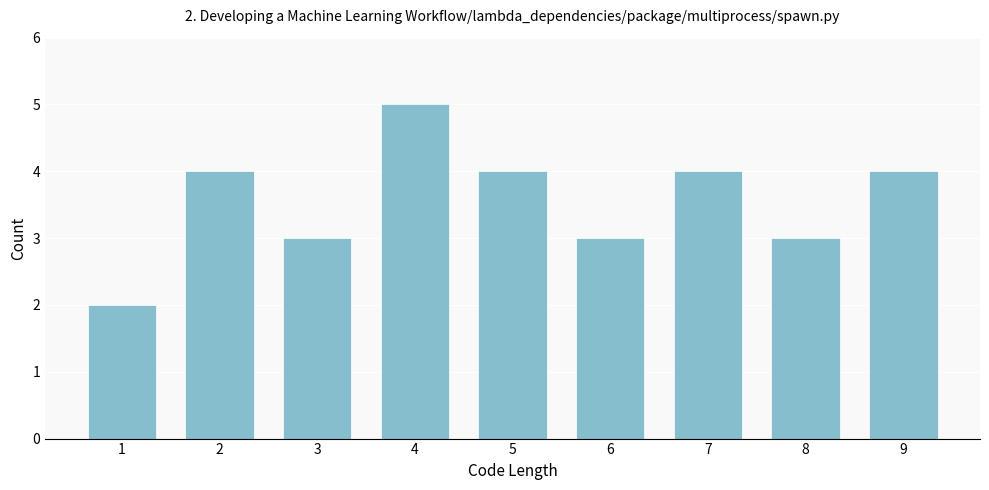

Reading left to right, what are all the values shown in this chart?

2	4	3	5	4	3	4	3	4